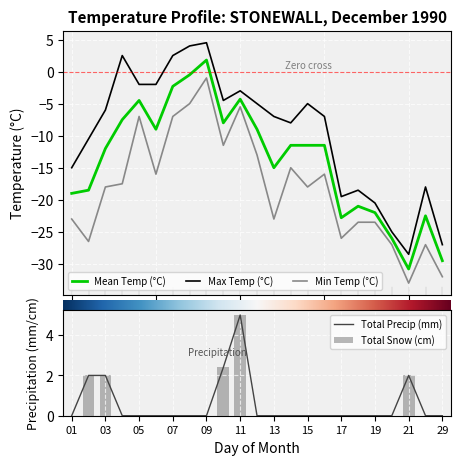

Reading left to right, extract all data points from this chart.

Mean Temp (°C): -19.0	-18.5	-12.0	-7.5	-4.5	-9.0	-2.3	-0.5	1.8	-8.0	-4.3	-9.0	-15.0	-11.5	-11.5	-11.5	-22.8	-21.0	-22.0	-26.0	-30.8	-22.5	-29.5
Max Temp (°C): -15.0	-10.5	-6.0	2.5	-2.0	-2.0	2.5	4.0	4.5	-4.5	-3.0	-5.0	-7.0	-8.0	-5.0	-7.0	-19.5	-18.5	-20.5	-25.0	-28.5	-18.0	-27.0
Min Temp (°C): -23.0	-26.5	-18.0	-17.5	-7.0	-16.0	-7.0	-5.0	-1.0	-11.5	-5.5	-13.0	-23.0	-15.0	-18.0	-16.0	-26.0	-23.5	-23.5	-27.0	-33.0	-27.0	-32.0
Total Precip (mm): 0.0	2.0	2.0	0.0	0.0	0.0	0.0	0.0	0.0	2.4	5.0	0.0	0.0	0.0	0.0	0.0	0.0	0.0	0.0	0.0	2.0	0.0	0.0
Total Snow (cm): 0.0	2.0	2.0	0.0	0.0	0.0	0.0	0.0	0.0	2.4	5.0	0.0	0.0	0.0	0.0	0.0	0.0	0.0	0.0	0.0	2.0	0.0	0.0